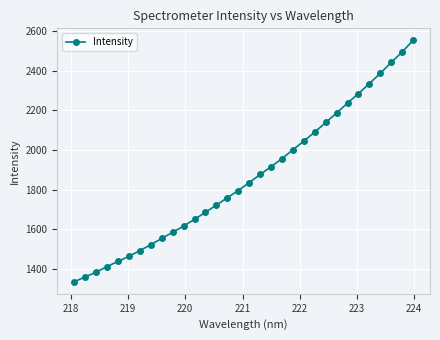

What is the difference between the maximum and minimum values?

1220.0